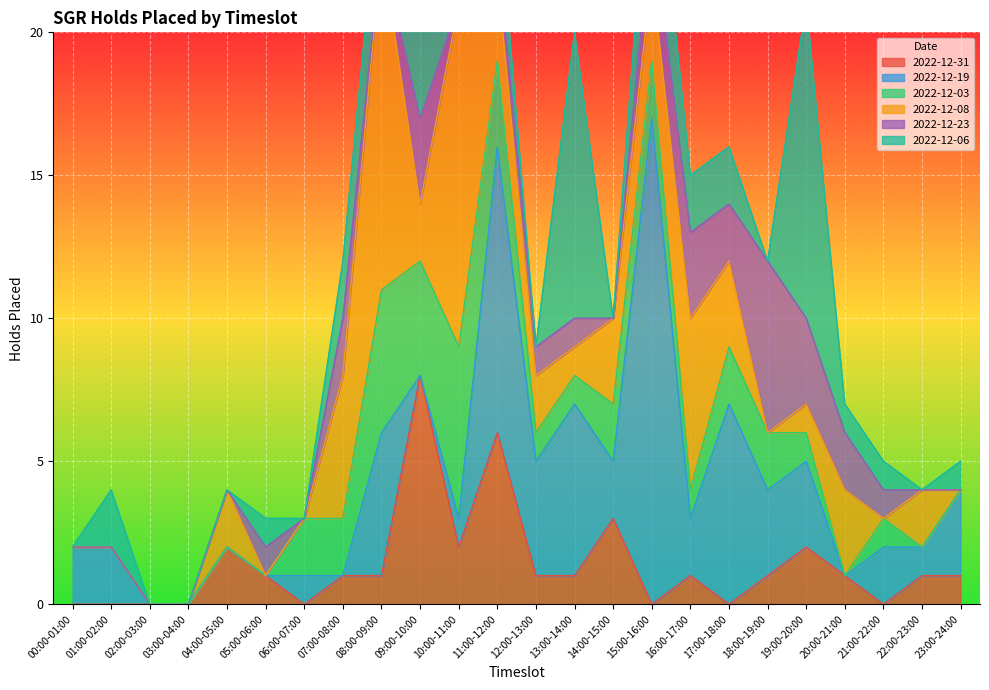

What is the difference between the second highest and second lowest values in the 2022-12-03 series?

5